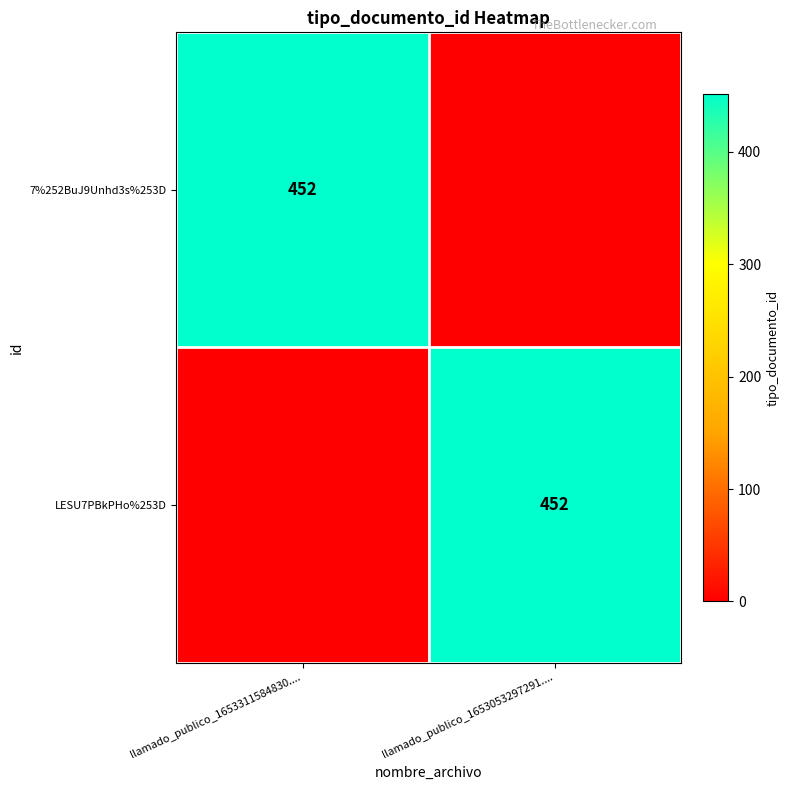

Is it true that LESU7PBkPHo%253D equals 452 at llamado_publico_1653053297291....?

True